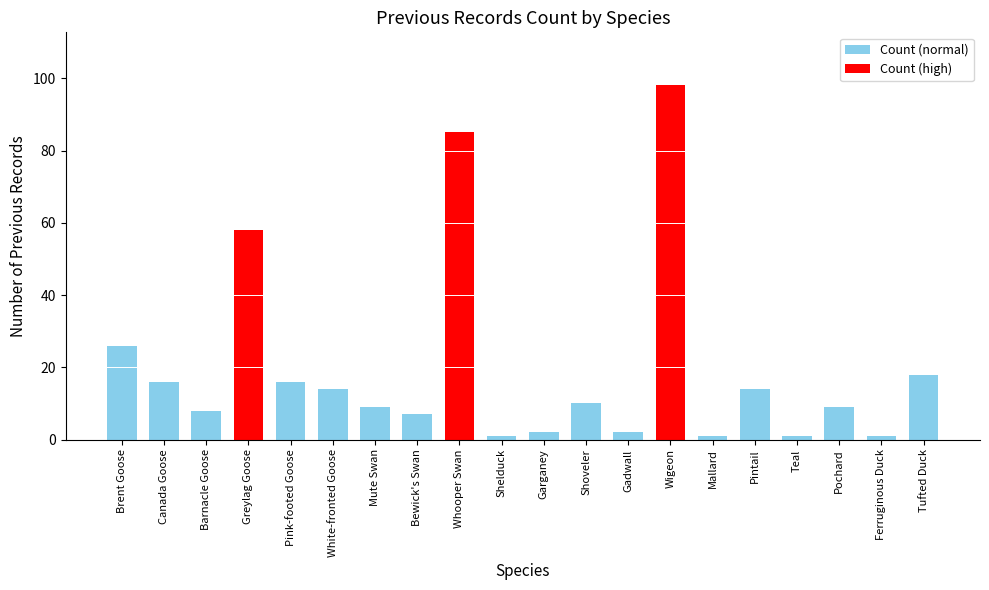

What is the label of the 13th bar from the left?

Gadwall